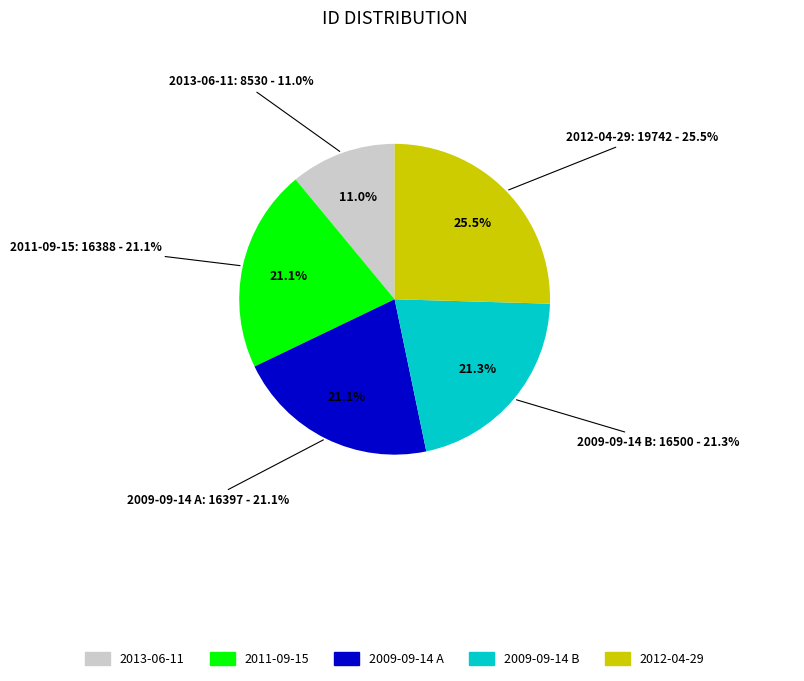

Is there any slice that represents more than half of the pie?

No